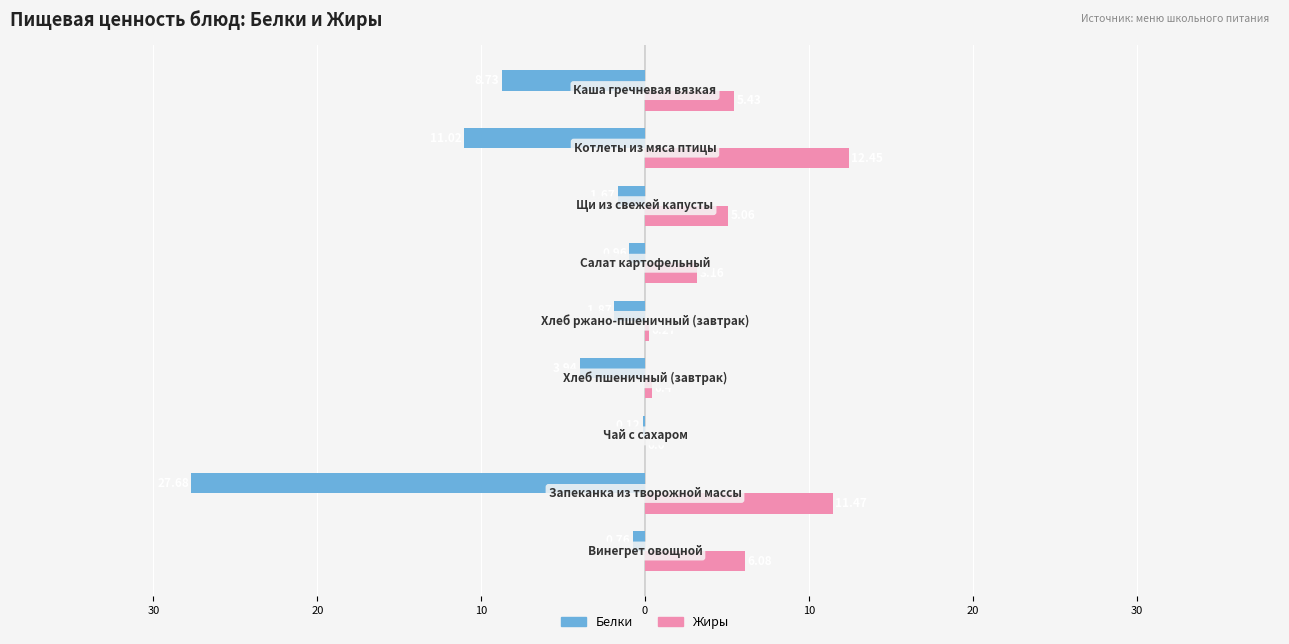

Reading left to right, list all the values displayed in this chart.

Белки: -0.8	-27.7	-0.1	-3.9	-1.9	-1.0	-1.7	-11.0	-8.7
Жиры: 6.1	11.5	0.0	0.4	0.3	3.2	5.1	12.4	5.4